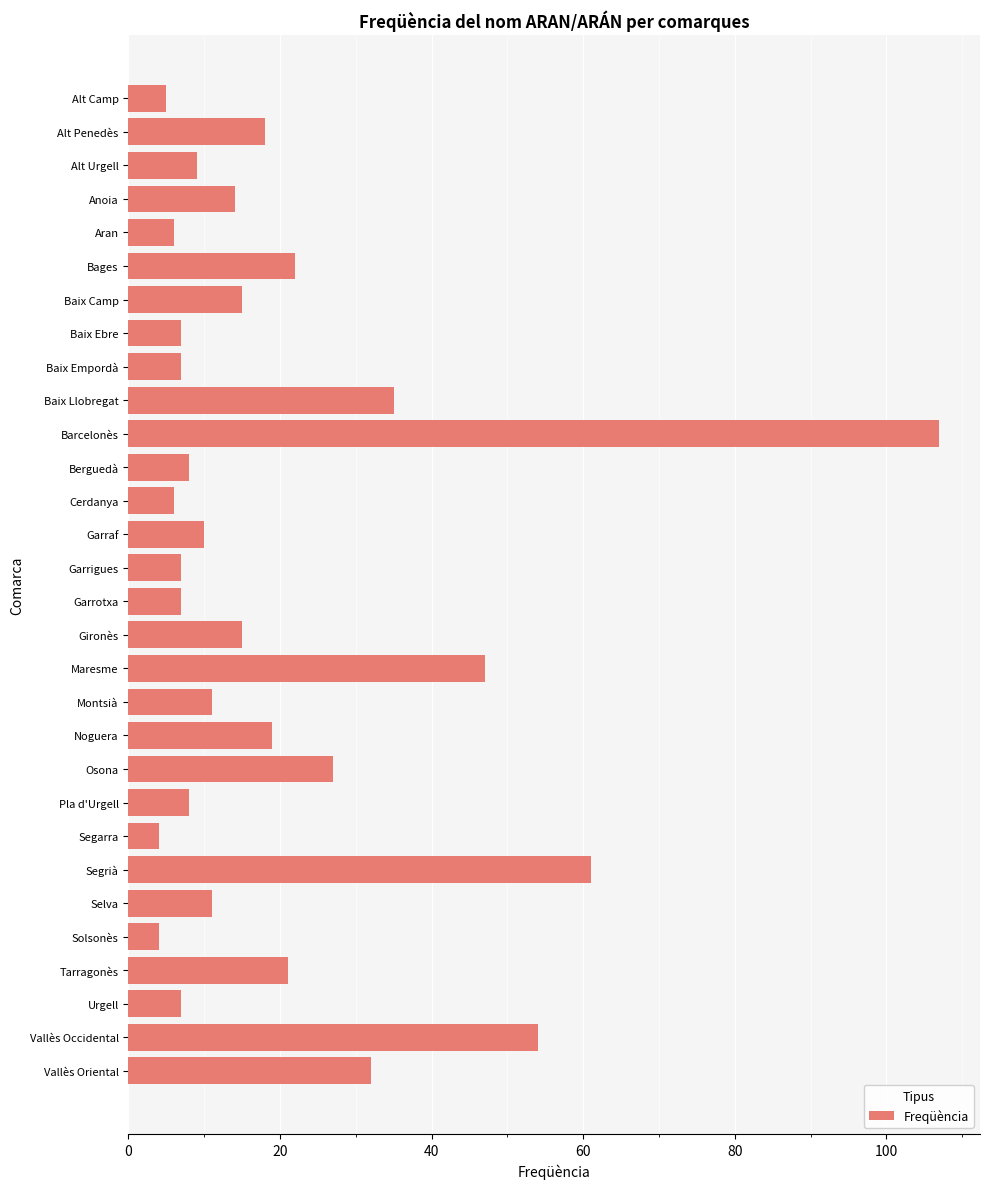

The chart shows a value of 3 at Garrotxa. True or false?

False